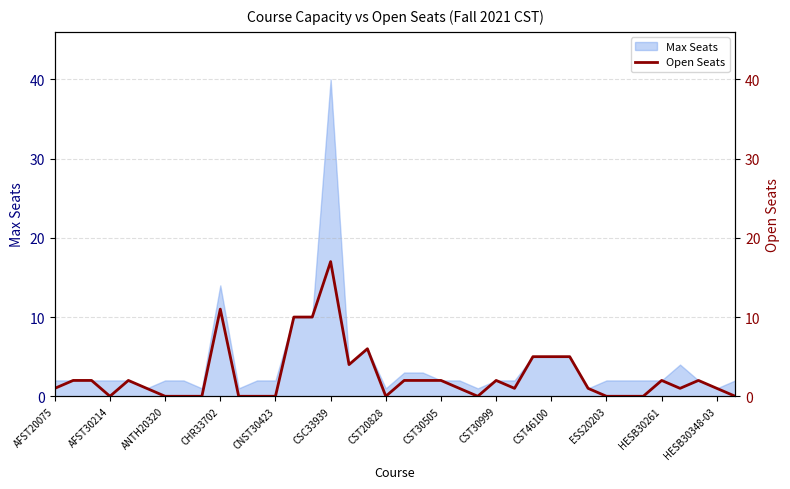

True or false: Max Seats has a value of 2 at AFST30214.

True